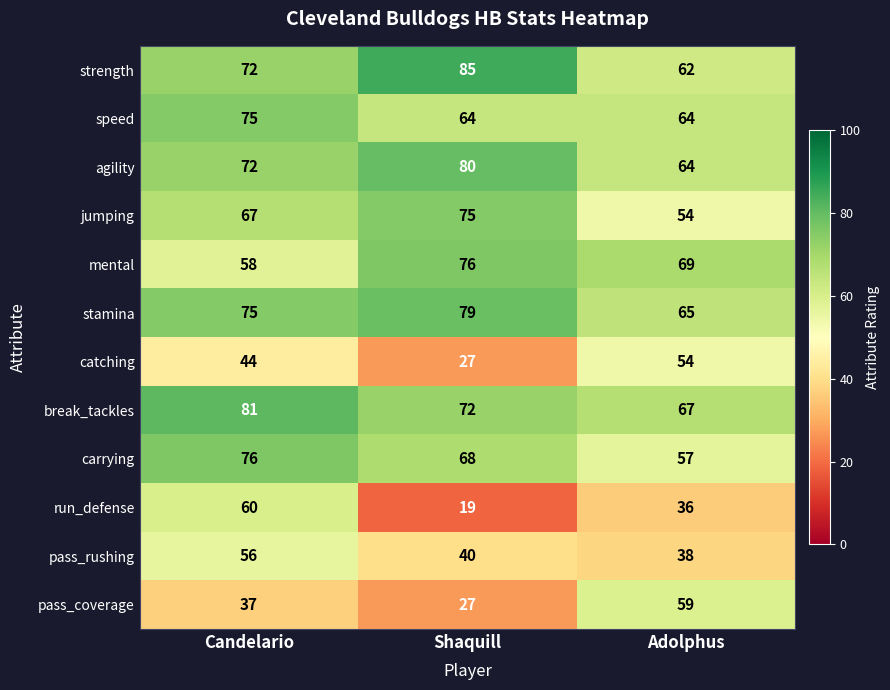

How many data points in mental are less than 69?

1